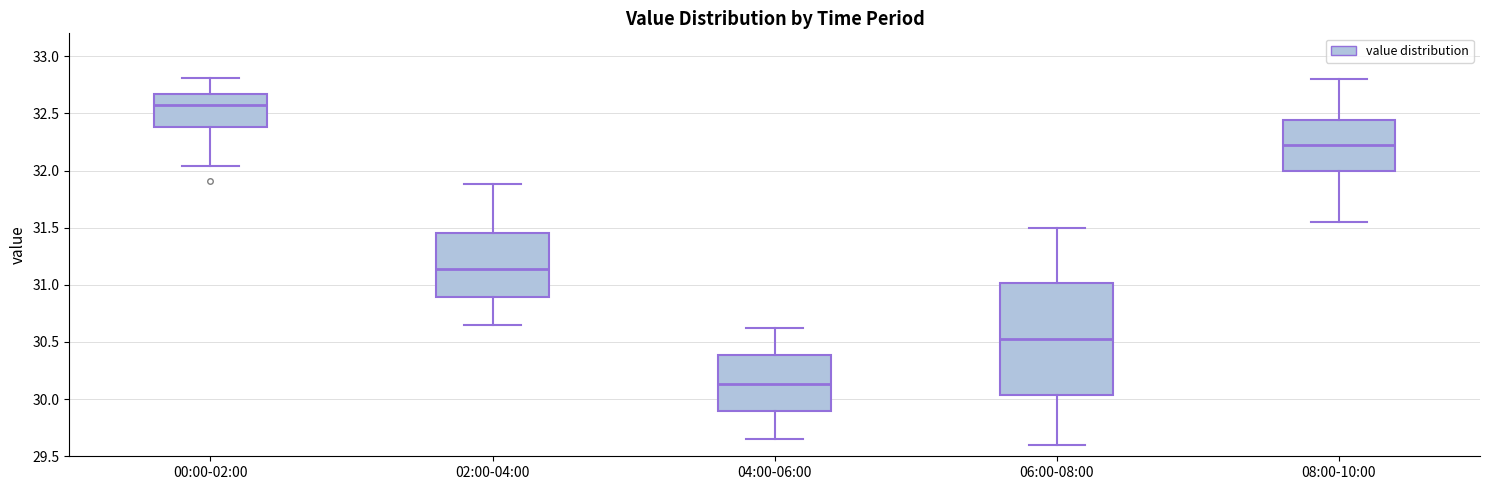

Reading left to right, transcribe this box plot: for each box, give where its median line is, the range the box spans, and where its two whiskers end, as read against the y-axis. The values are not printed on the chart, so give them approximately, as read against the axis.

00:00-02:00: median 32.60, box 32.40 to 32.65, whiskers 32.05 to 32.80
02:00-04:00: median 31.15, box 30.90 to 31.45, whiskers 30.65 to 31.90
04:00-06:00: median 30.15, box 29.90 to 30.40, whiskers 29.65 to 30.60
06:00-08:00: median 30.55, box 30.05 to 31.00, whiskers 29.60 to 31.50
08:00-10:00: median 32.20, box 32.00 to 32.45, whiskers 31.55 to 32.80